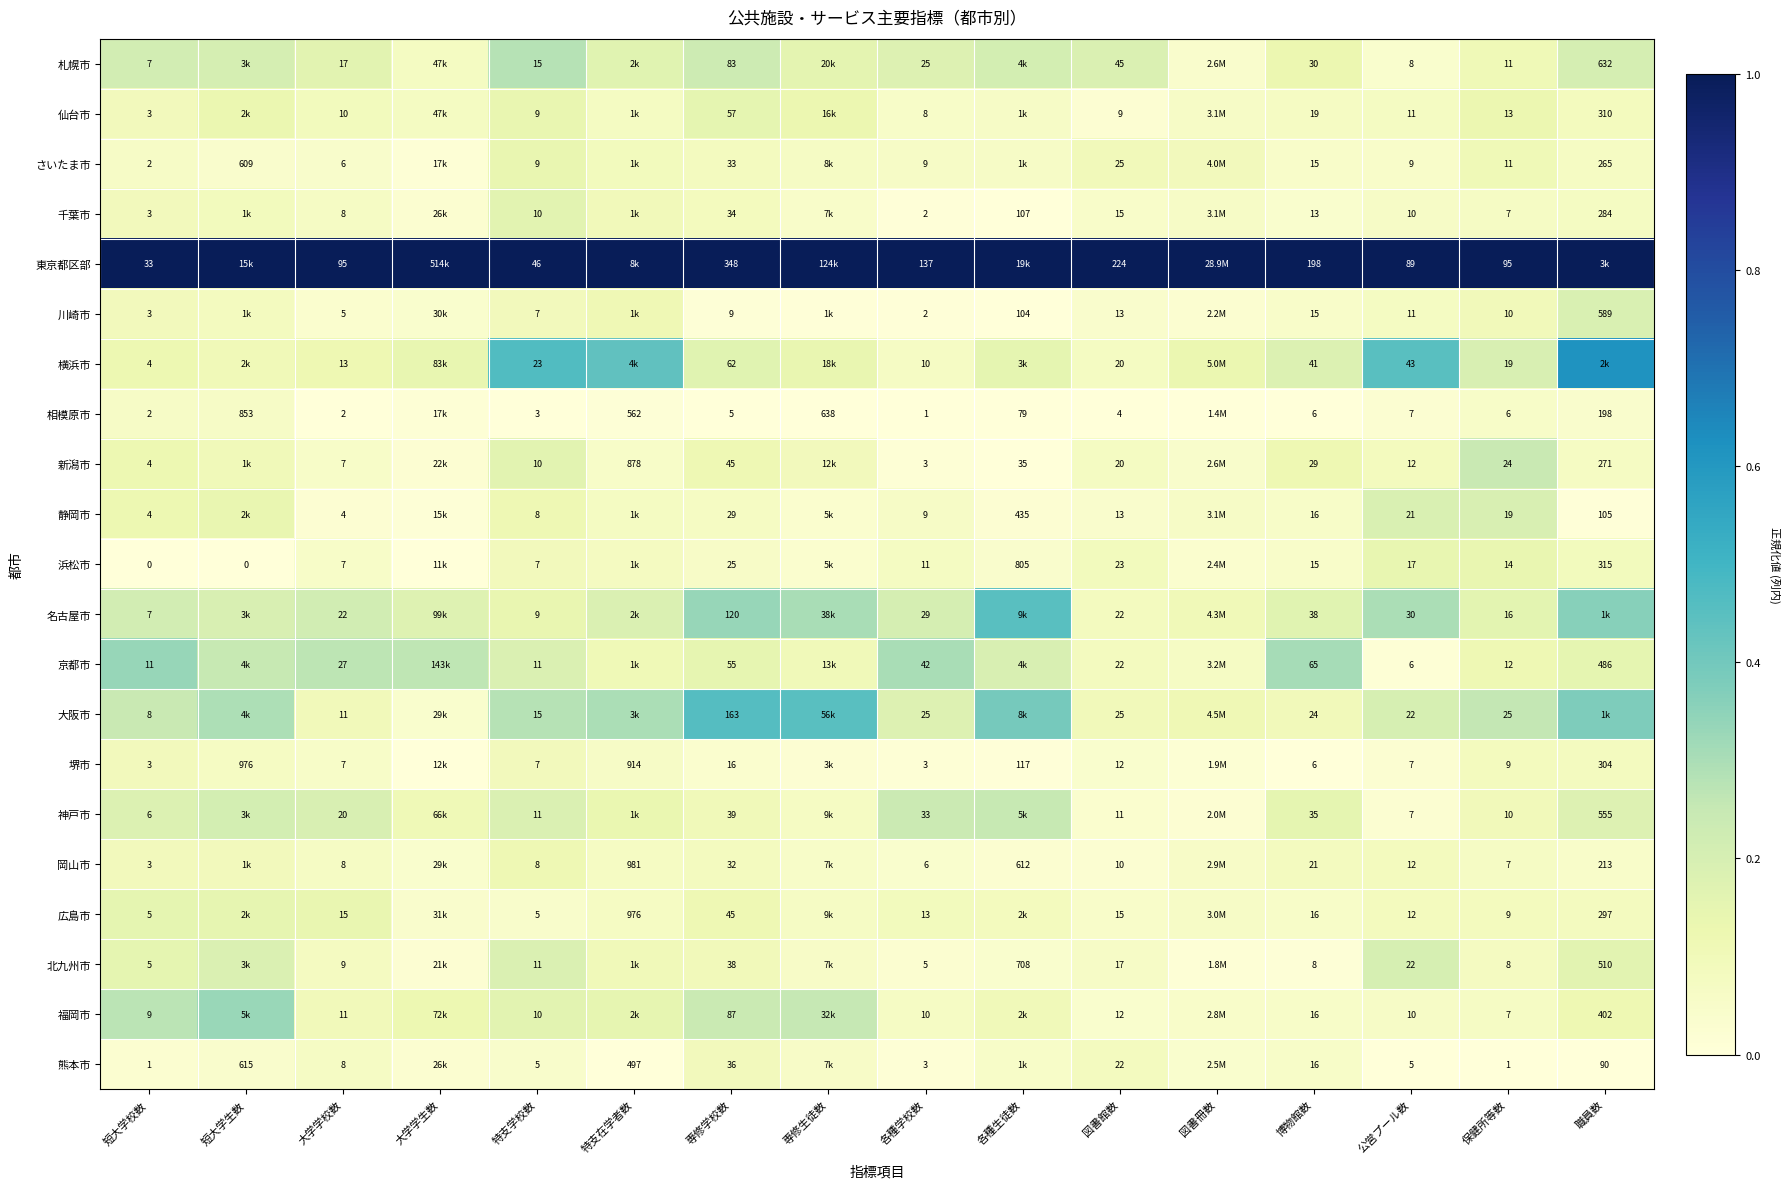

Between 博物館数 and 保健所等数, which series saw the biggest shift?

東京都区部